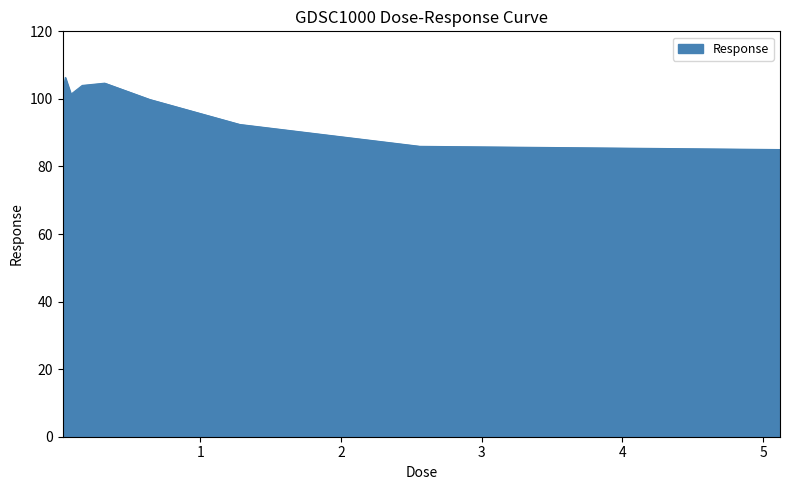

What is the smallest value displayed?

85.0